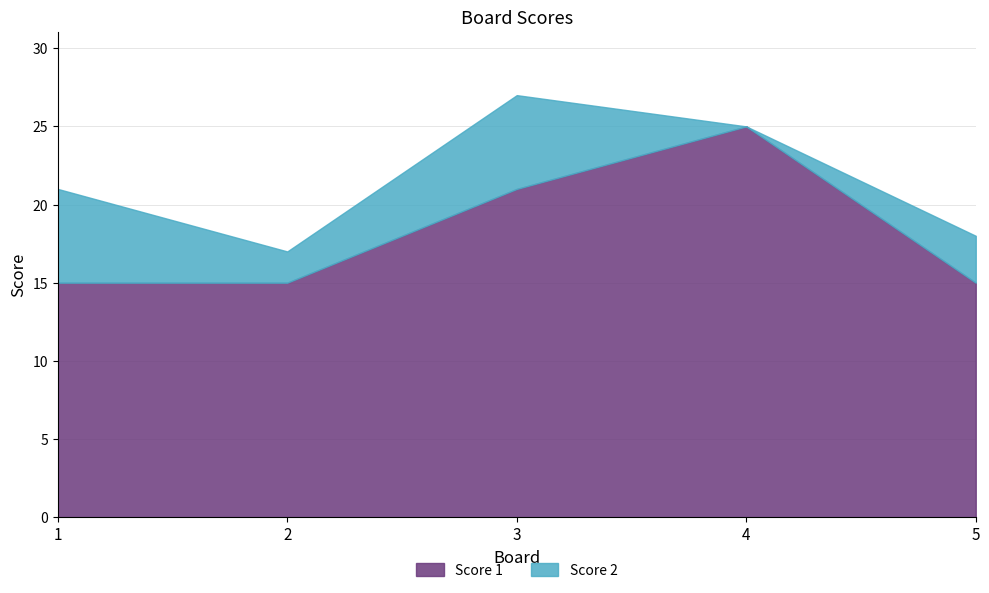

Which category has the highest value across all series?

4